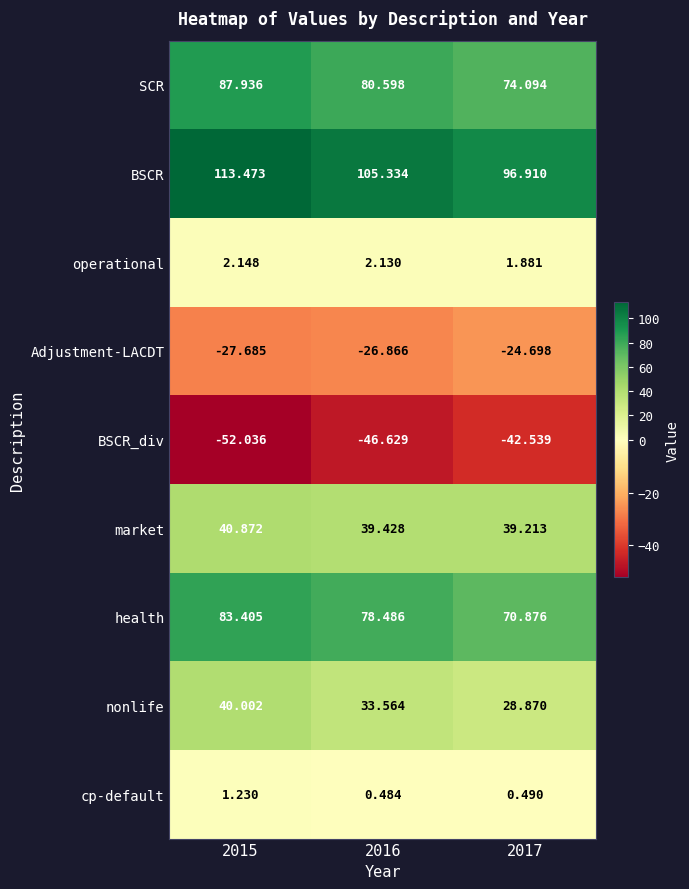

At which category is the sum across all series the highest?

2015